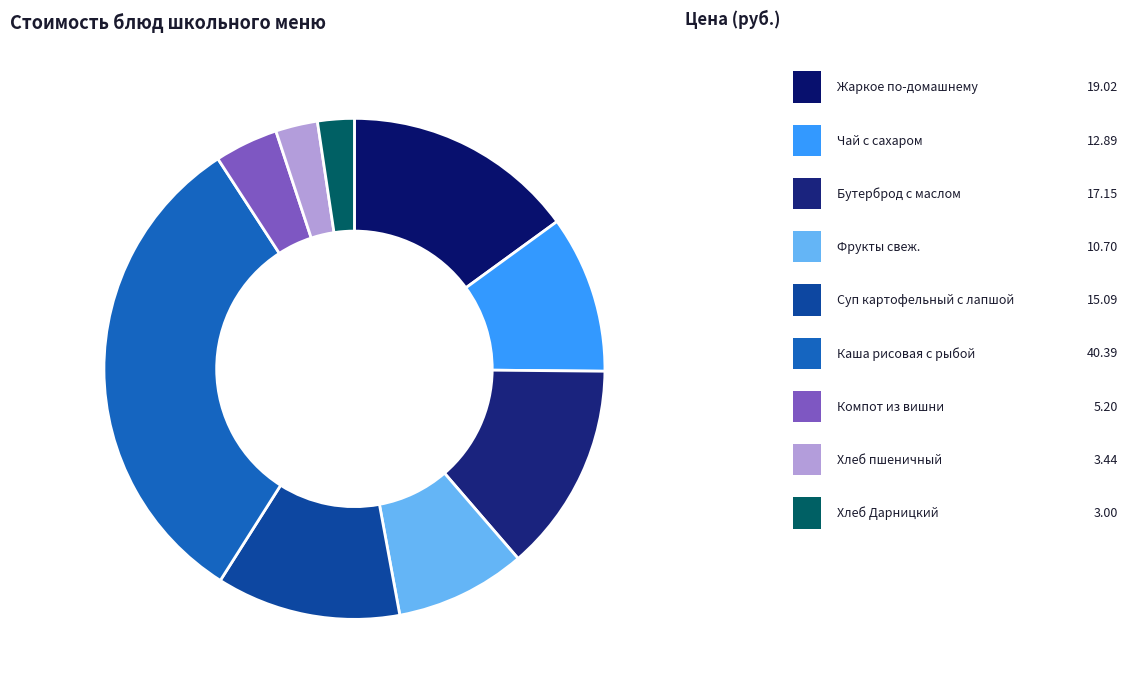

Is there any slice that represents more than half of the pie?

No